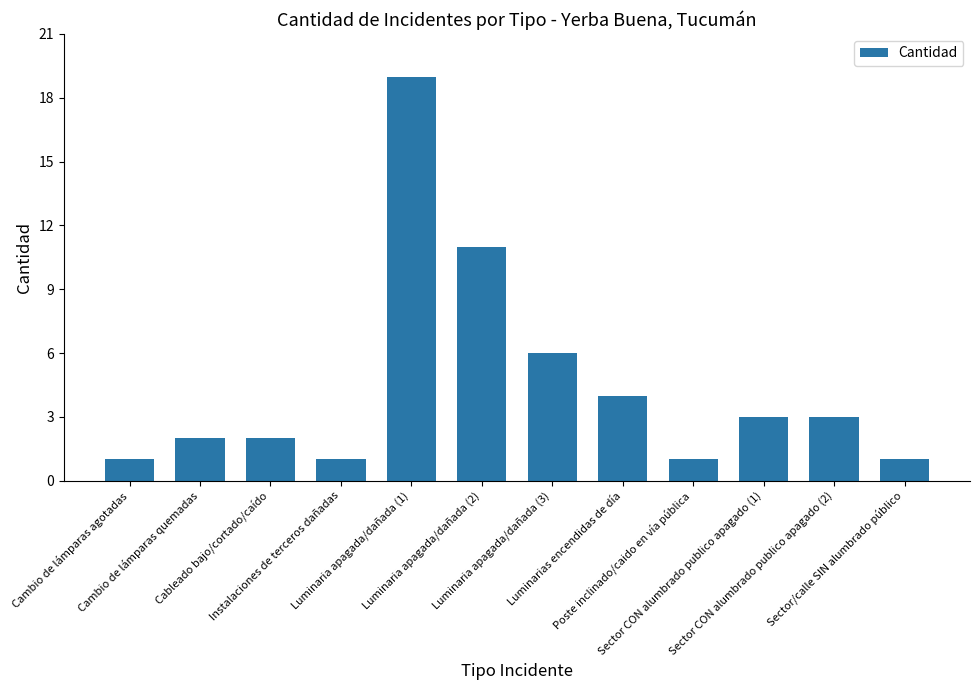

What is the maximum value shown in the chart?

19